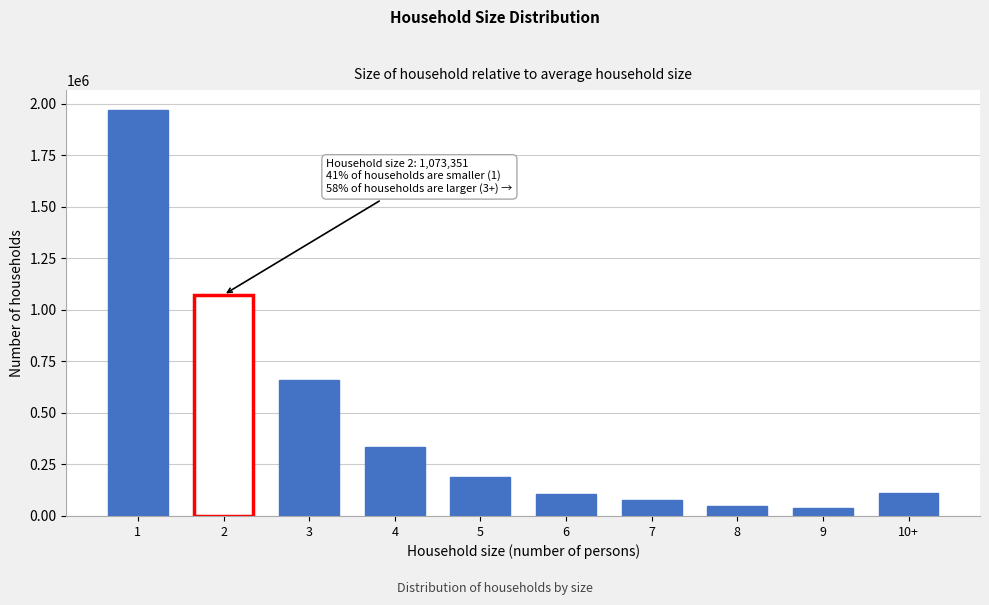

Between 10+ and 5, which is larger?

5